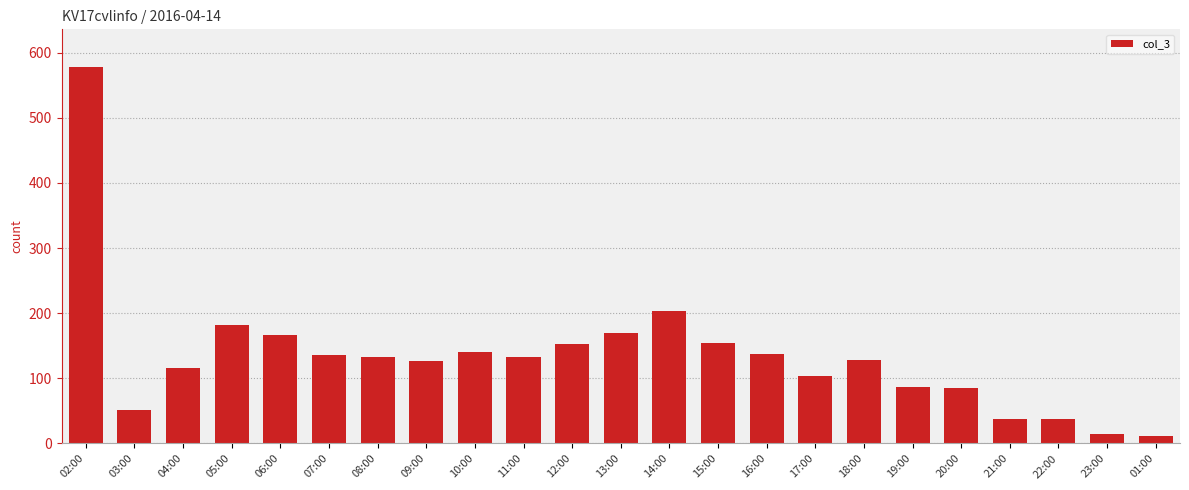

The chart shows a value of 73 at 03:00. True or false?

False